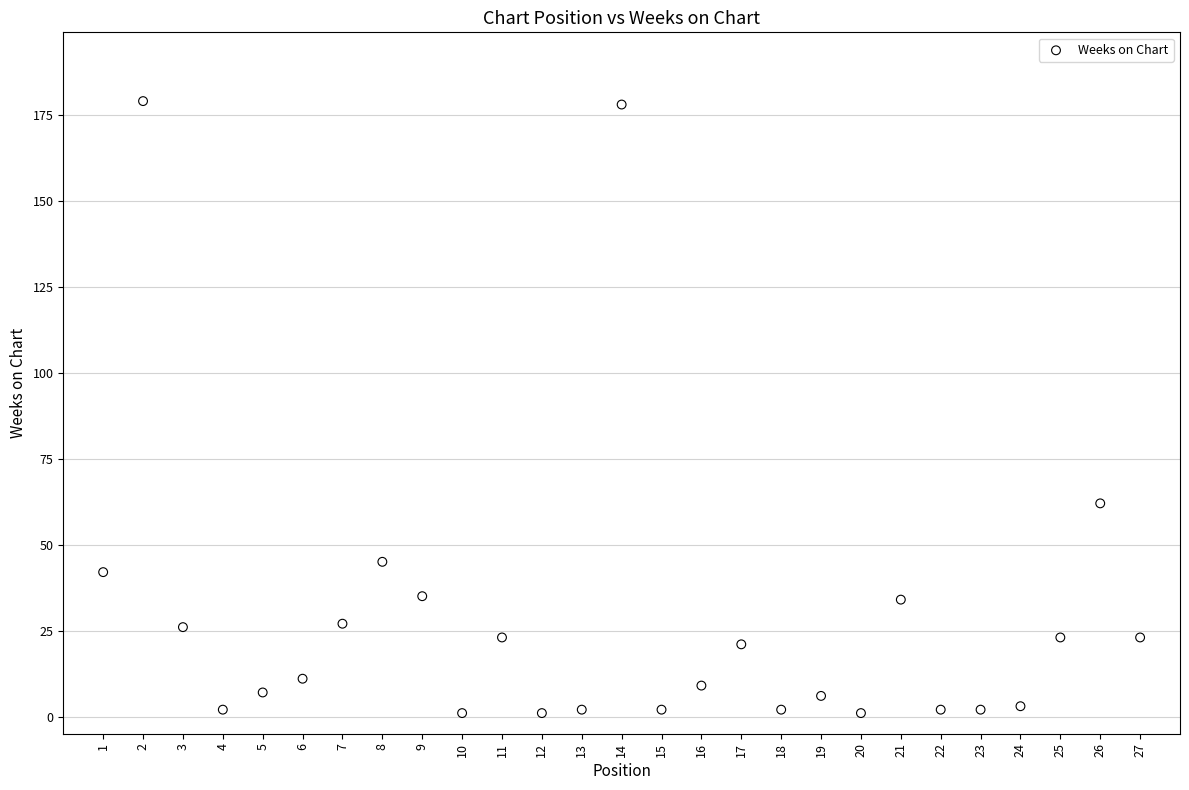

What Y value in the scatter plot is closest to 90?

62